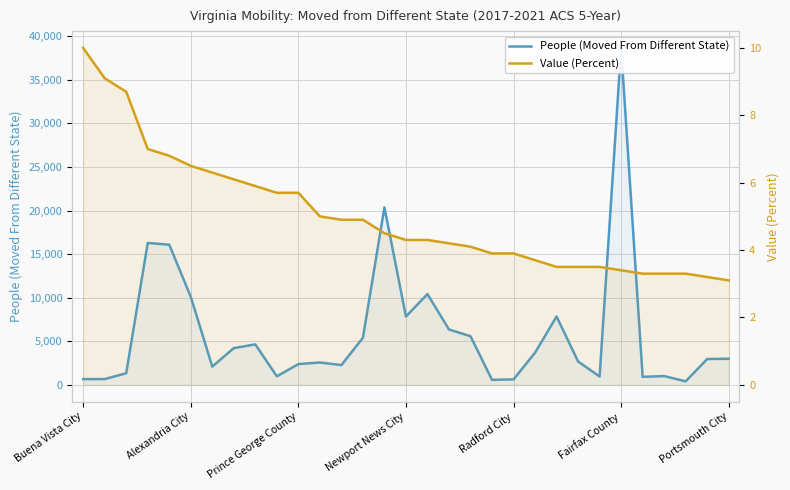

What are all the series names shown in the legend?

People (Moved From Different State), Value (Percent)